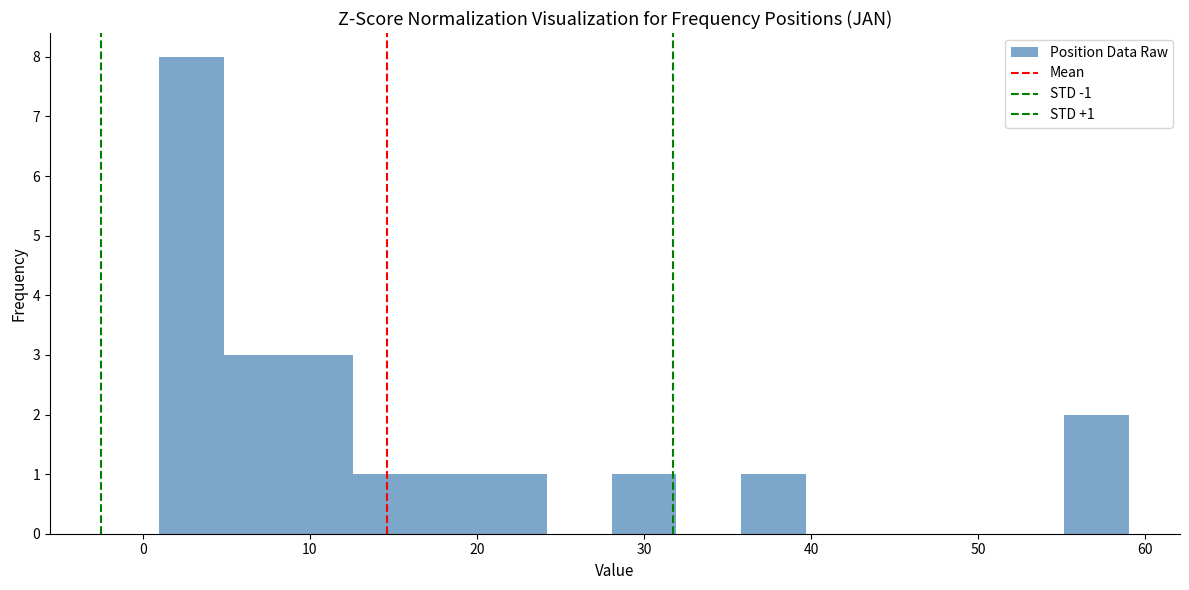

Around what value on the x-axis is the tallest bar? Give the approximate position of its centre, as read against the axis.

3